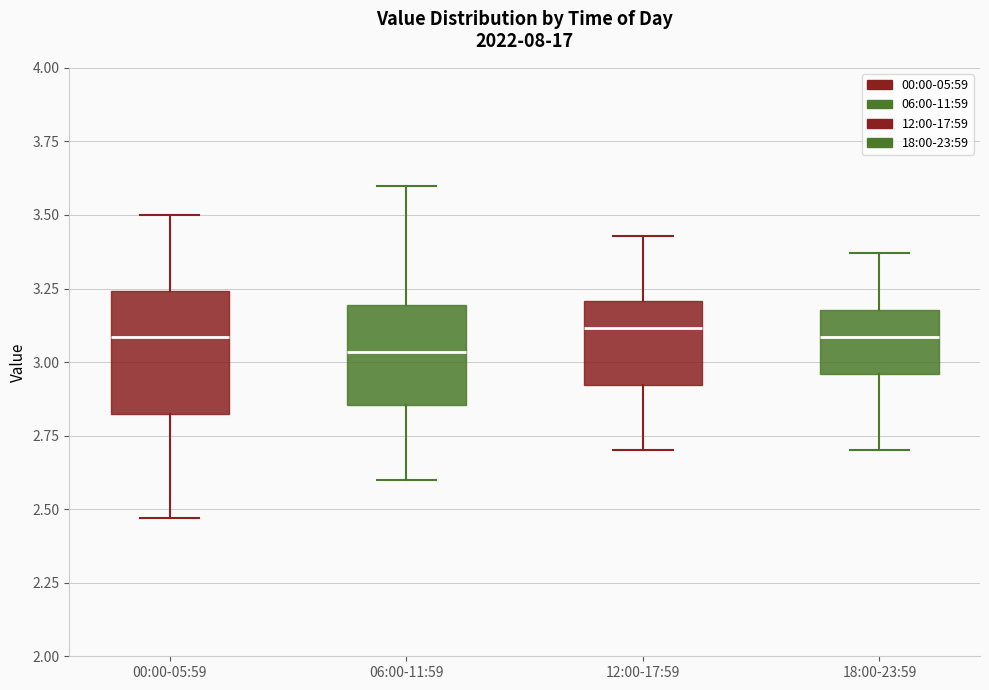

Reading left to right, transcribe this box plot: for each box, give where its median line is, the range the box spans, and where its two whiskers end, as read against the y-axis. The values are not printed on the chart, so give them approximately, as read against the axis.

00:00-05:59: median 3.10, box 2.80 to 3.25, whiskers 2.45 to 3.50
06:00-11:59: median 3.05, box 2.85 to 3.20, whiskers 2.60 to 3.60
12:00-17:59: median 3.10, box 2.90 to 3.20, whiskers 2.70 to 3.45
18:00-23:59: median 3.10, box 2.95 to 3.20, whiskers 2.70 to 3.35